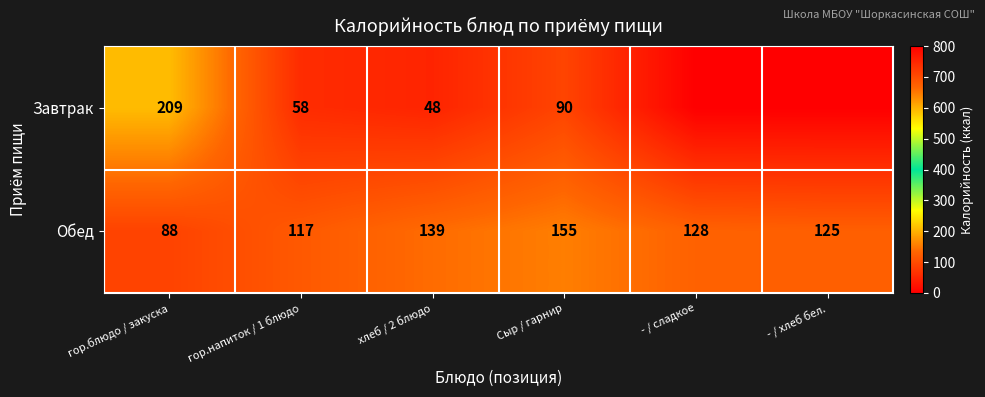

Between гор.напиток / 1 блюдо and хлеб / 2 блюдо, which series saw the biggest shift?

Обед